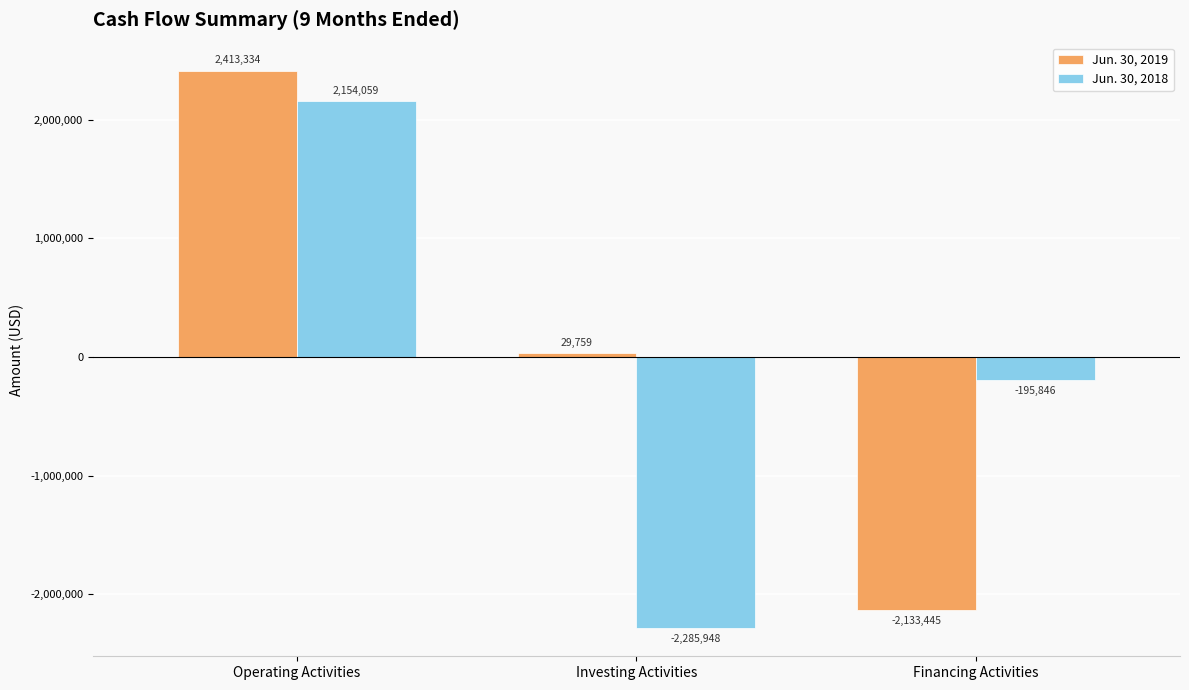

How many Jun. 30, 2019 values are between -2133445 and 2413334?

3